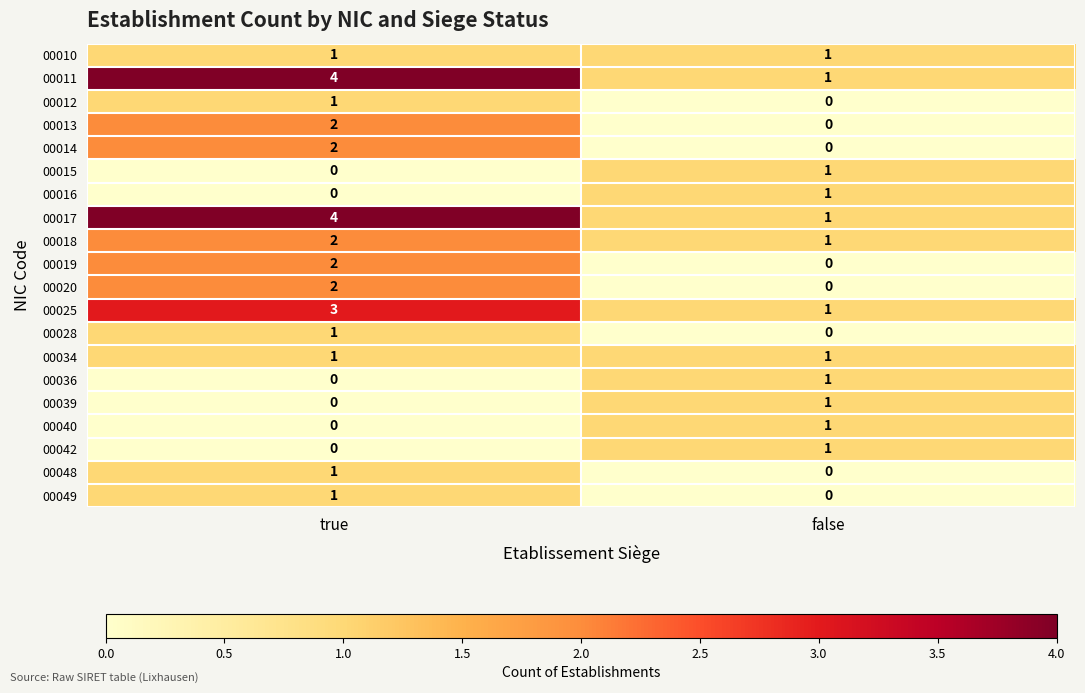

Which category has the highest value in the 00013 series?

true